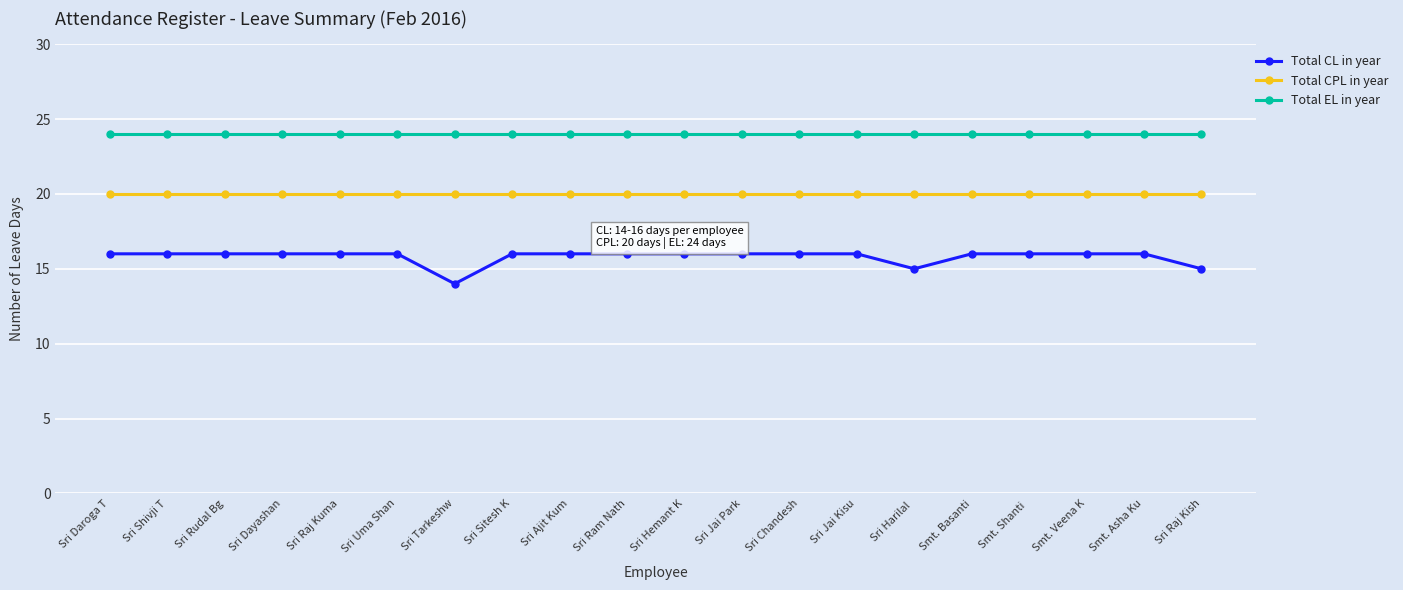

What is the spread (max minus min) of values at Sri Ram Nath?

8